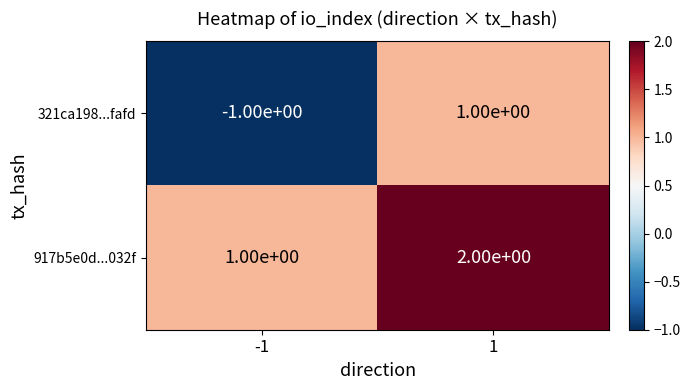

Which series has the largest total across all categories?

917b5e0d...032f